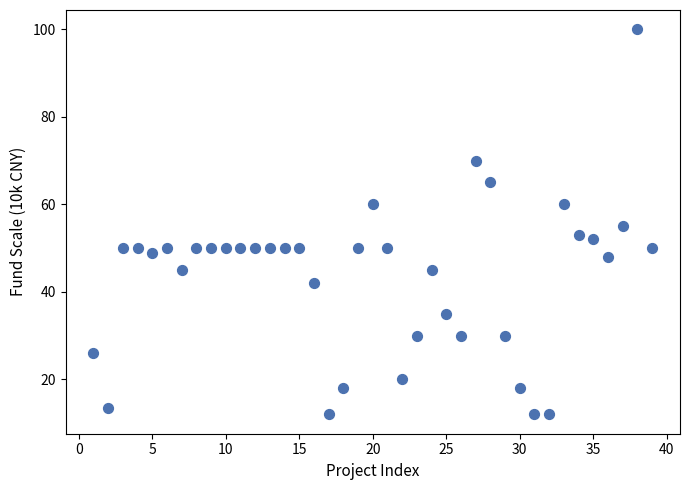

What Y value in the scatter plot is closest to 56?

55.0